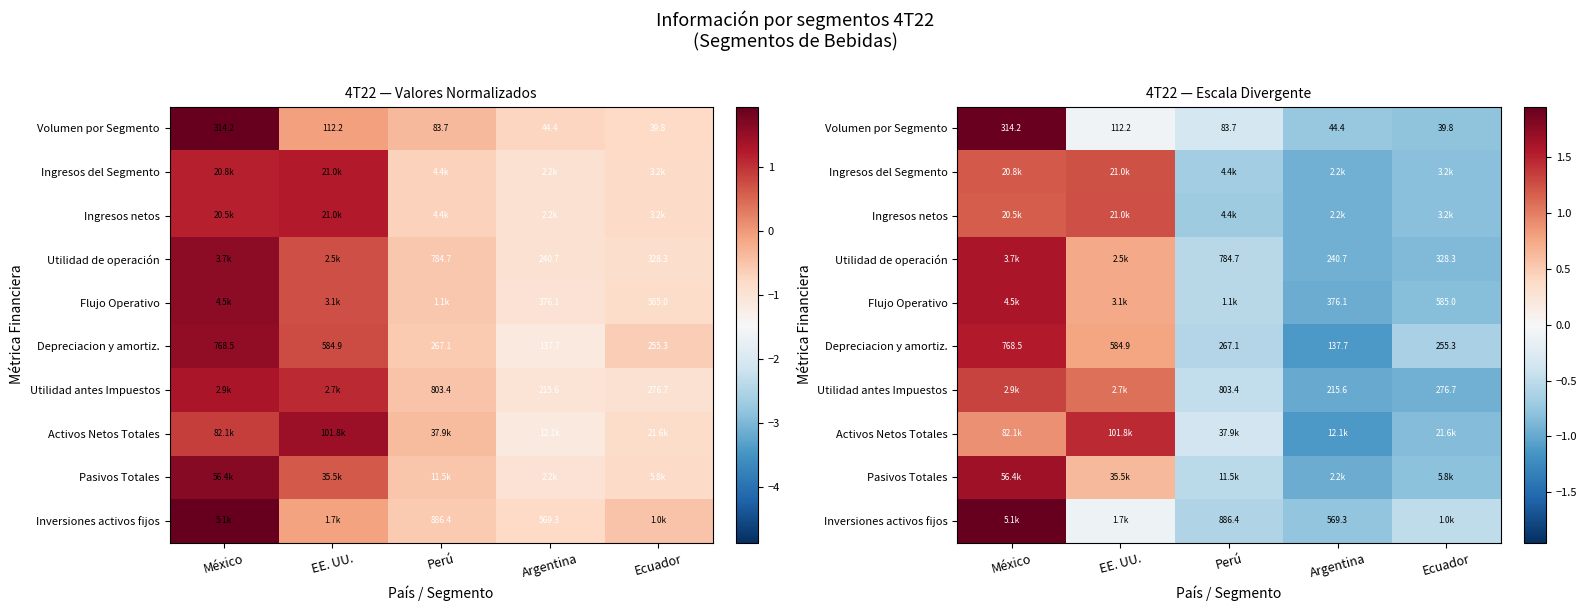

What is the sum of the Ingresos del Segmento values at Argentina and Perú?

-1.6